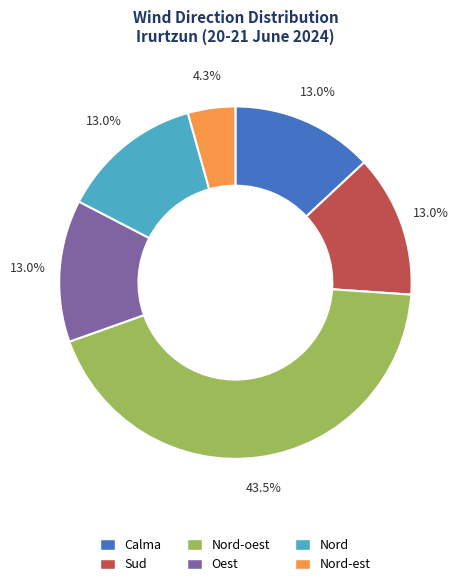

Which category has the smallest portion of the pie?

Nord-est